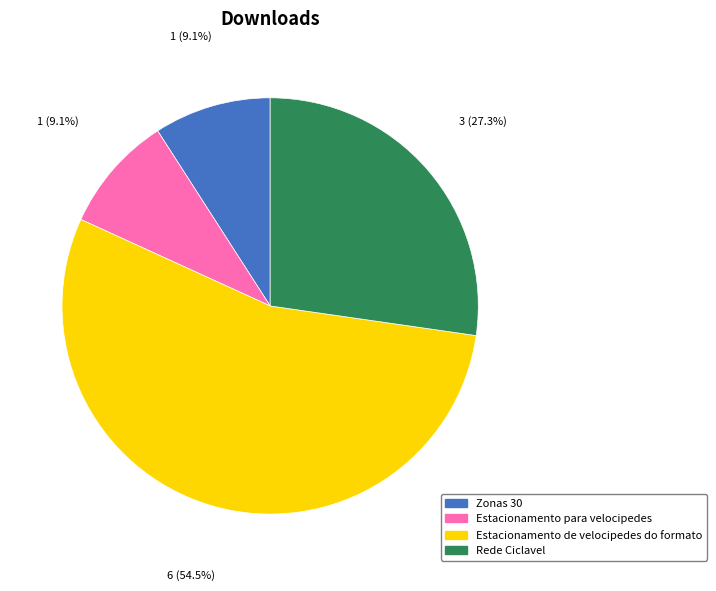

Approximately how many times larger is the value at Zonas 30 compared to Estacionamento para velocipedes?

1.0